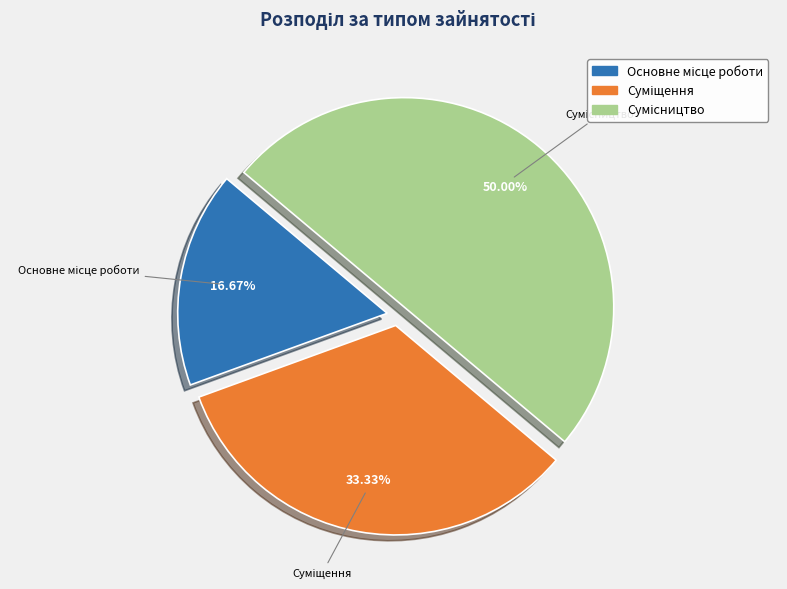

How many slices are in this pie chart?

3